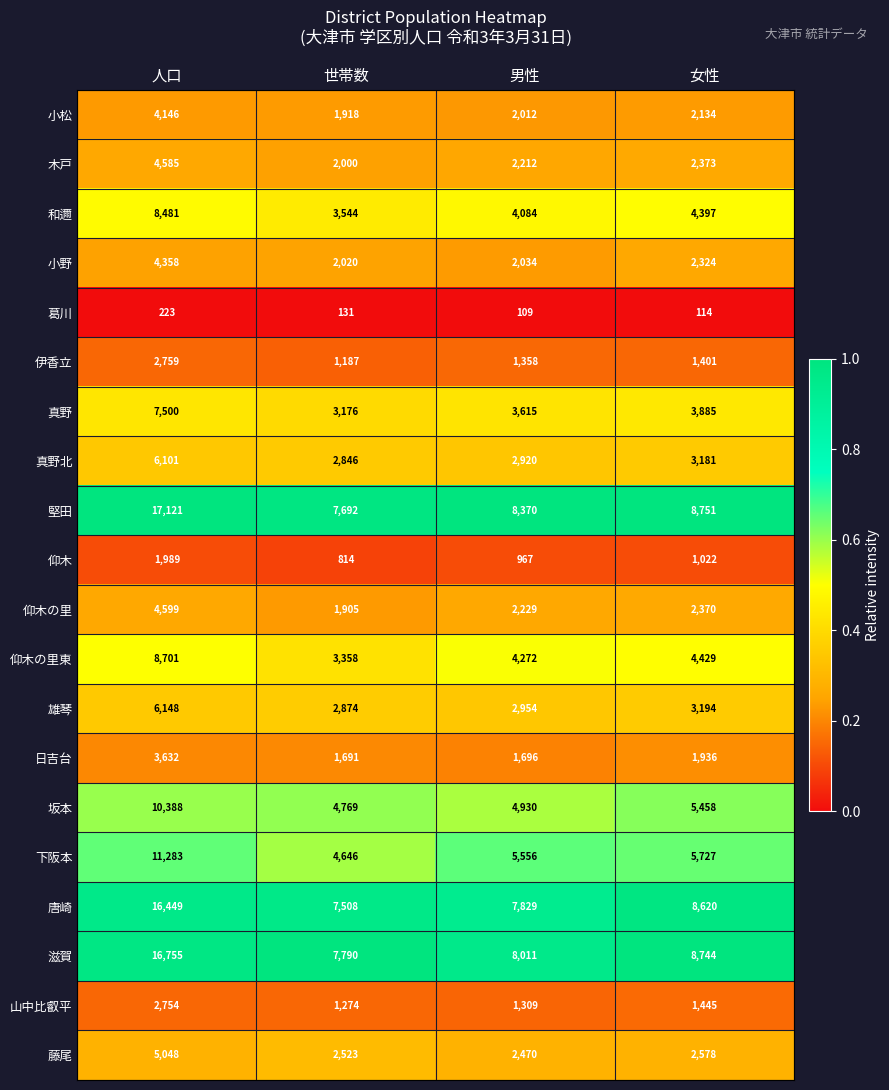

Which label corresponds to the smallest value in the chart?

男性